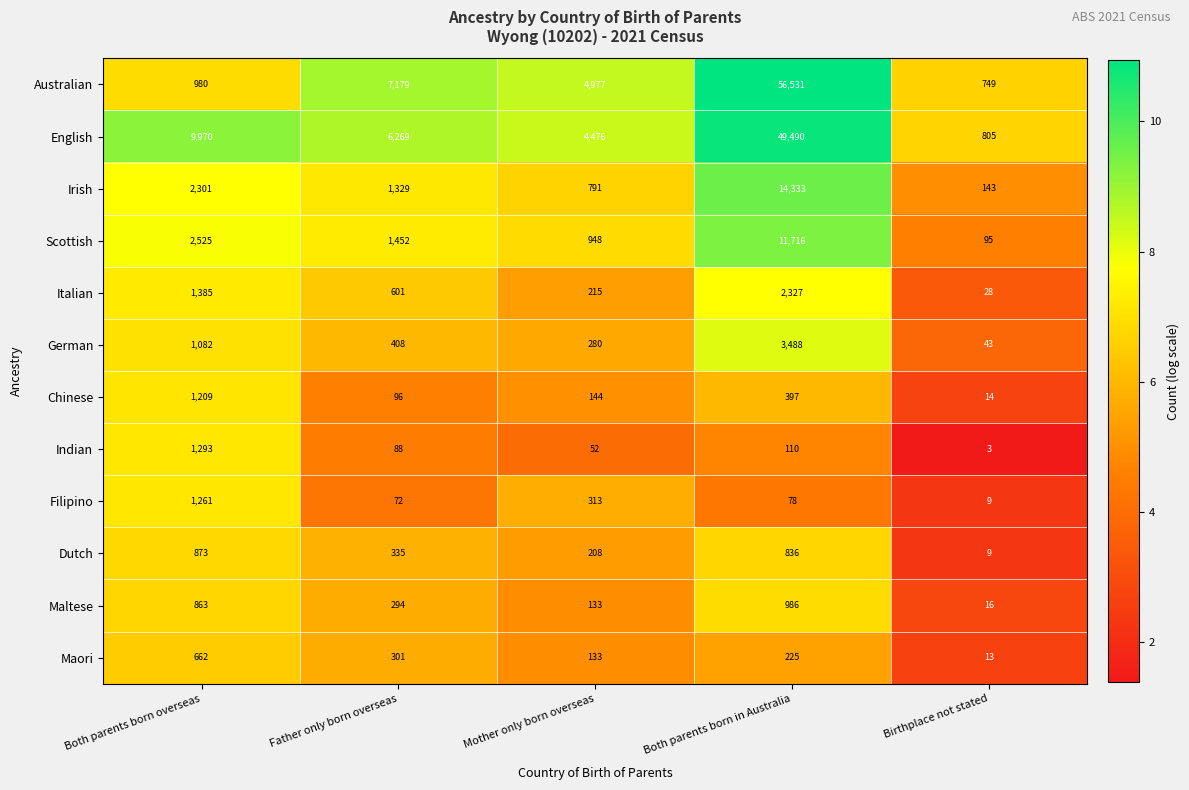

At which label does German reach its minimum?

Birthplace not stated